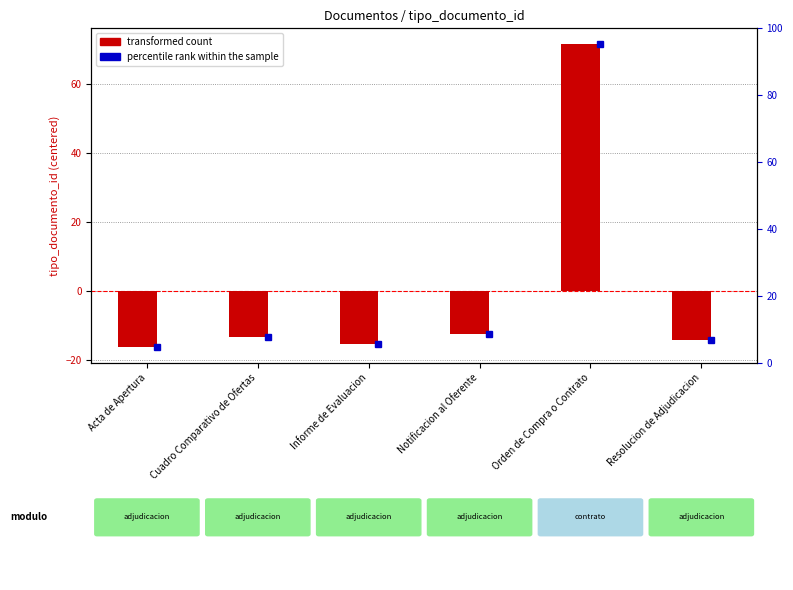

What is the lowest value of the transformed count series?

-16.3